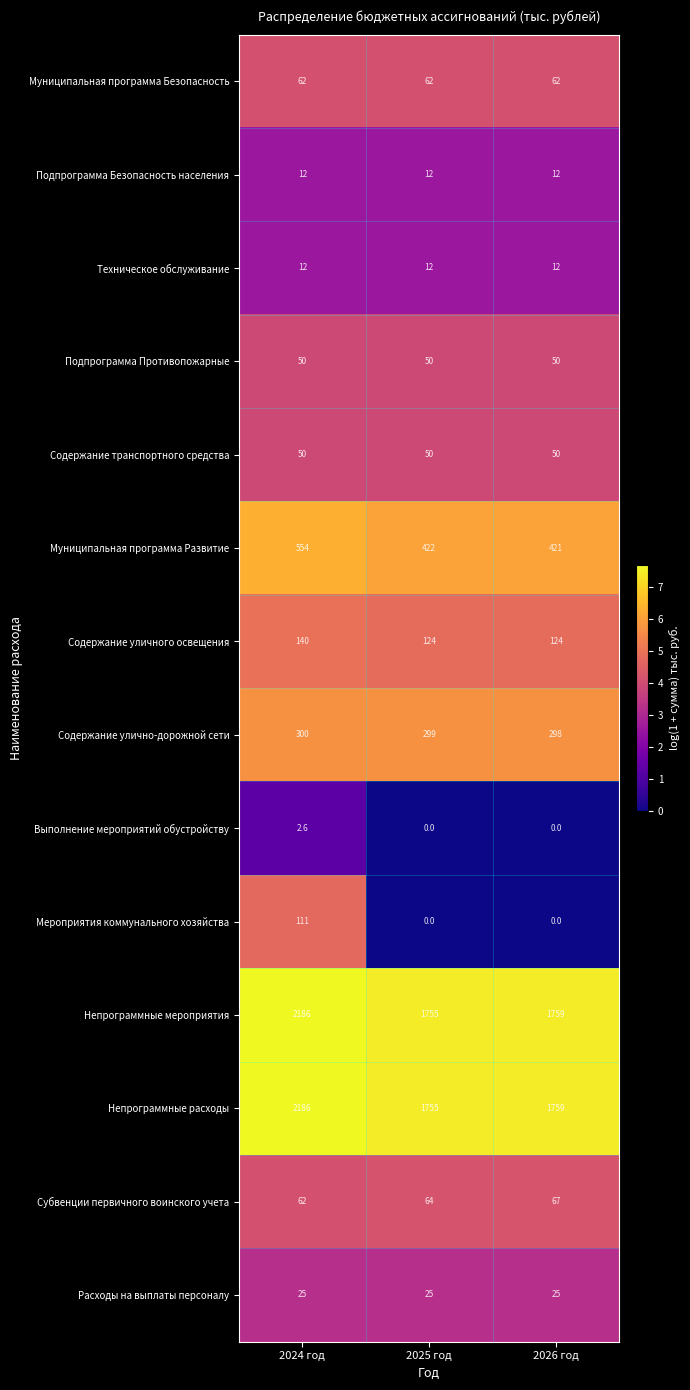

What is the greatest value displayed?

2186.0